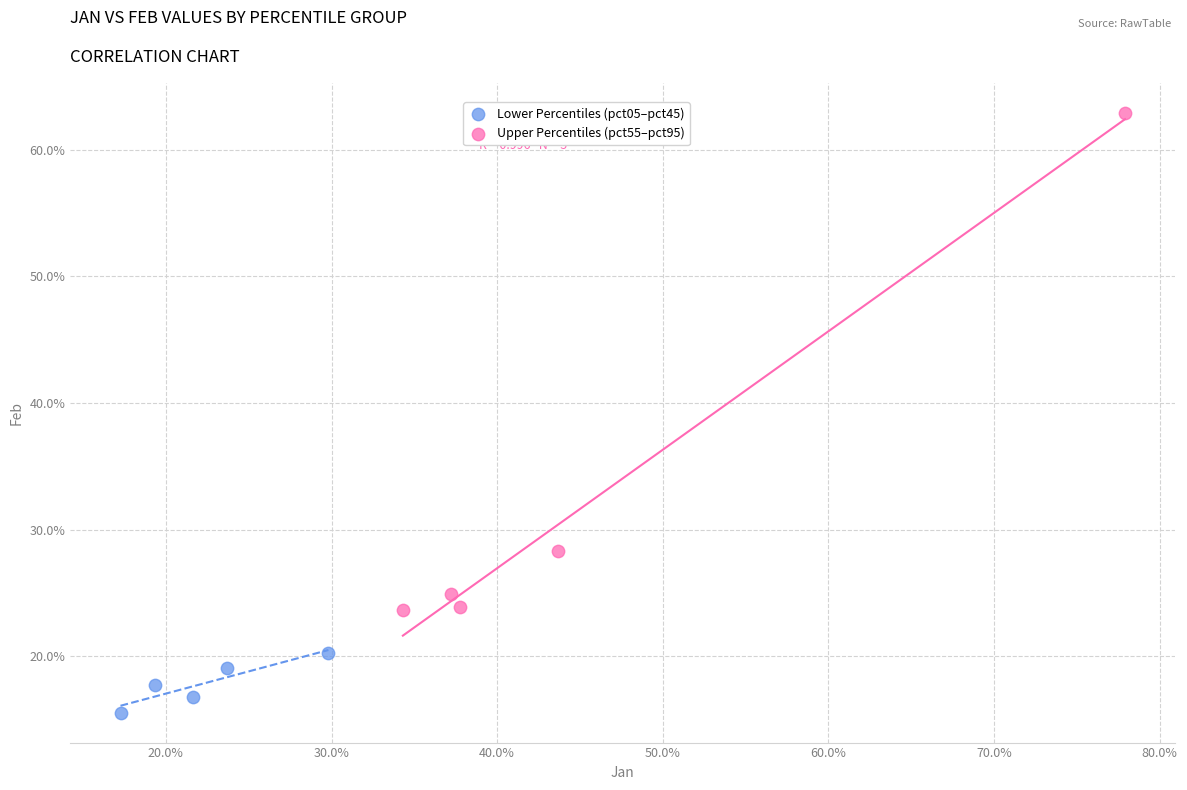

What are all the series names shown in the legend?

Lower Percentiles (pct05–pct45), Upper Percentiles (pct55–pct95)